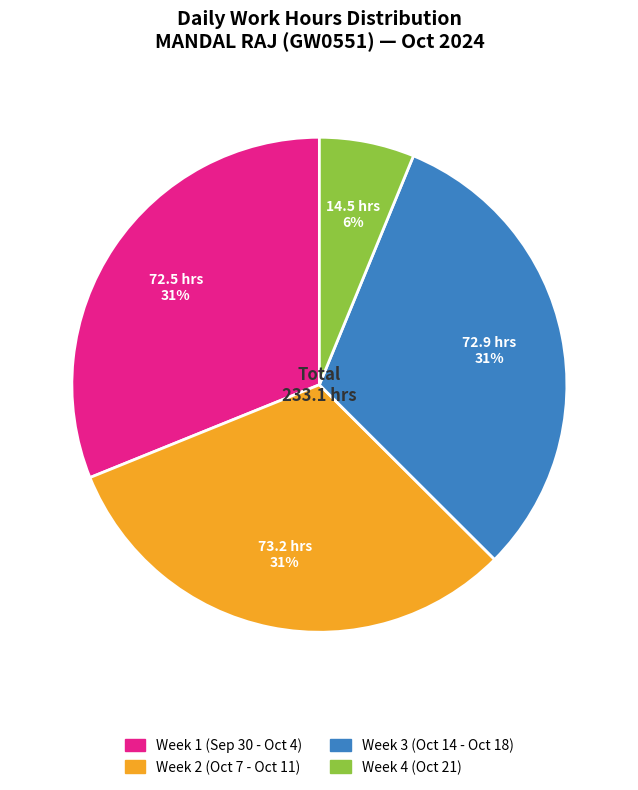

Does any single category account for the majority?

No